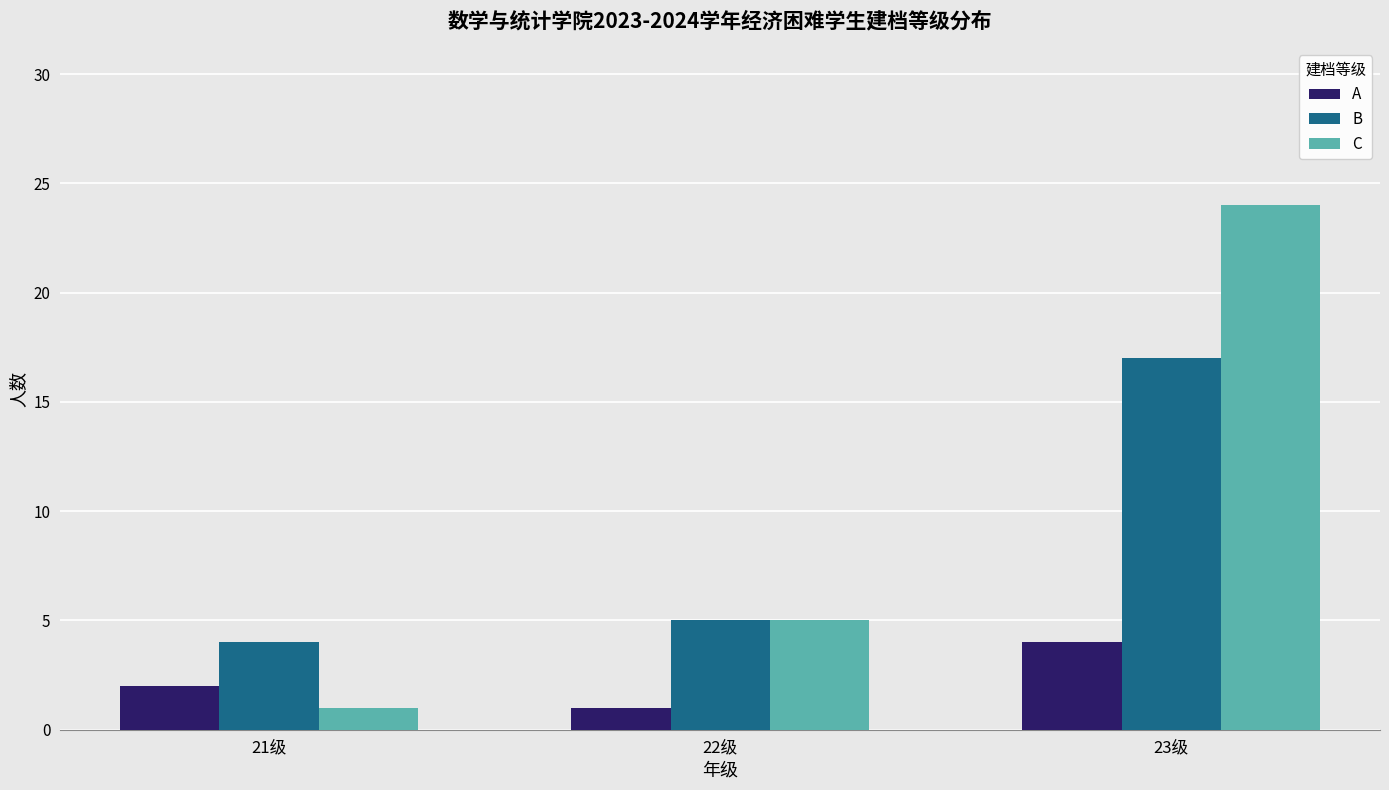

Rank the series by their average value, from highest to lowest.

C, B, A